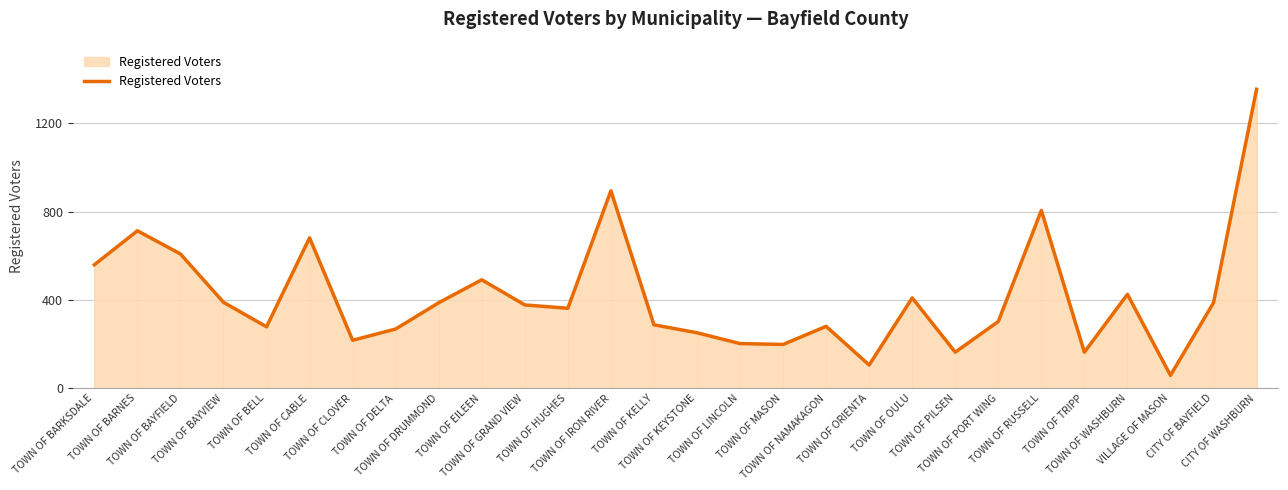

What is the average value?

415